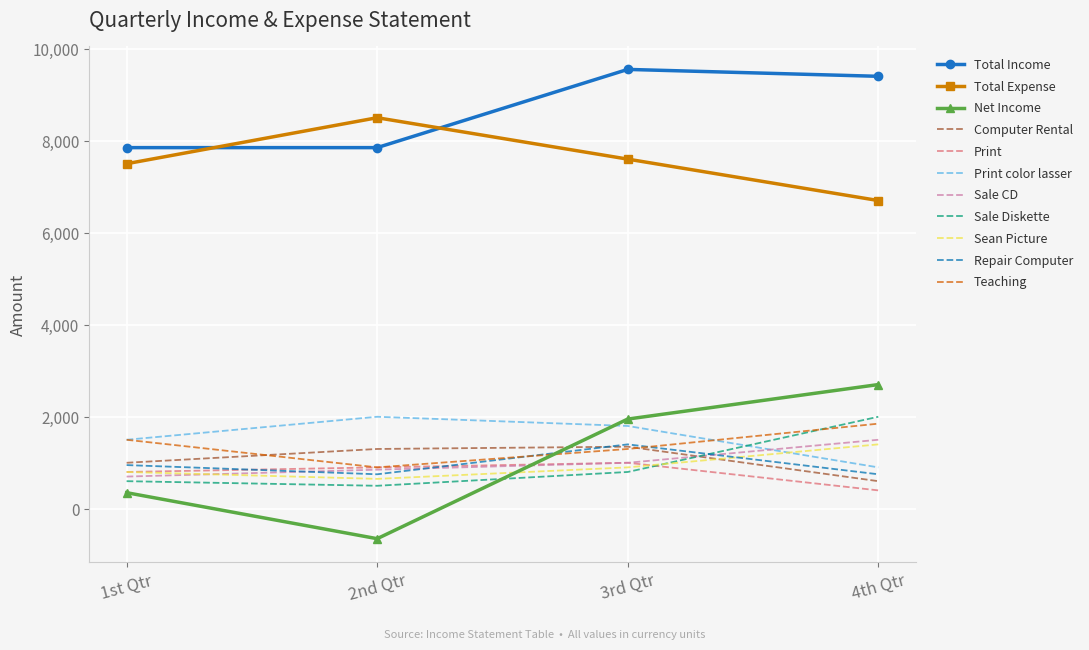

What is the sum of the Net Income values at 3rd Qtr and 2nd Qtr?

1300